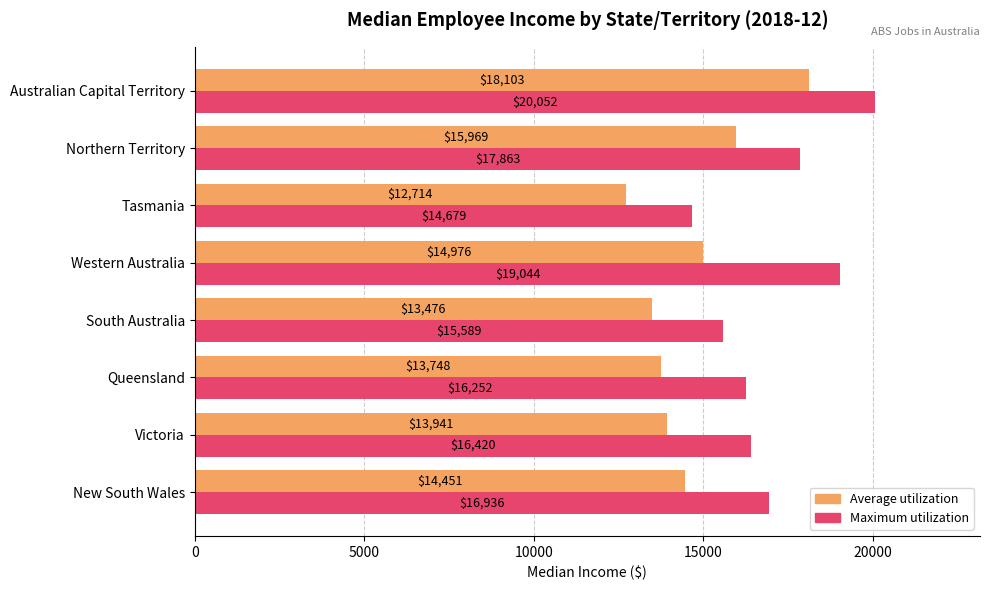

True or false: Maximum utilization has a value of 16252.0 at Queensland.

True